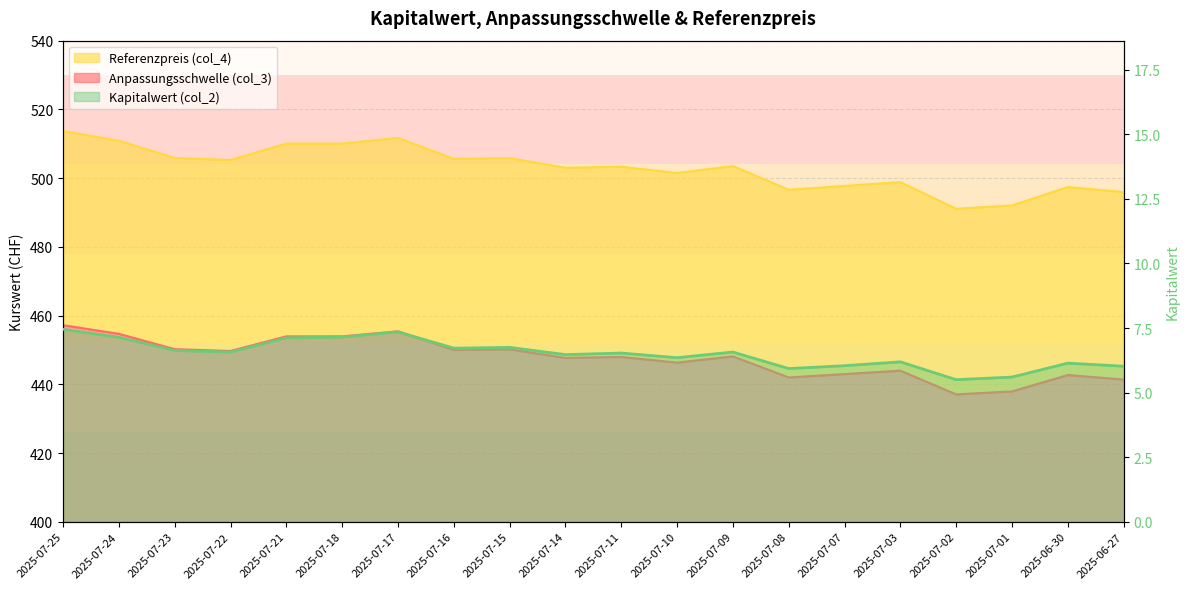

What is the ratio of the value at 2025-07-18 to the value at 2025-07-25?

1.0